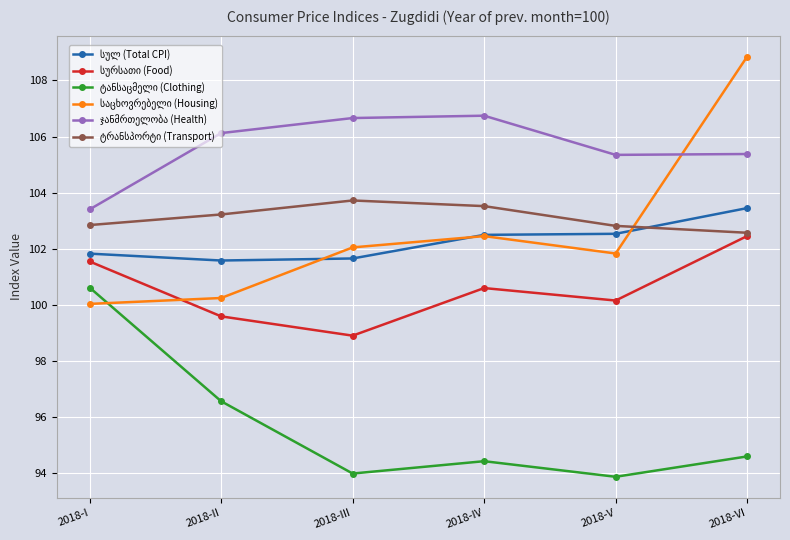

What is the label of the 3rd point from the left?

2018-III